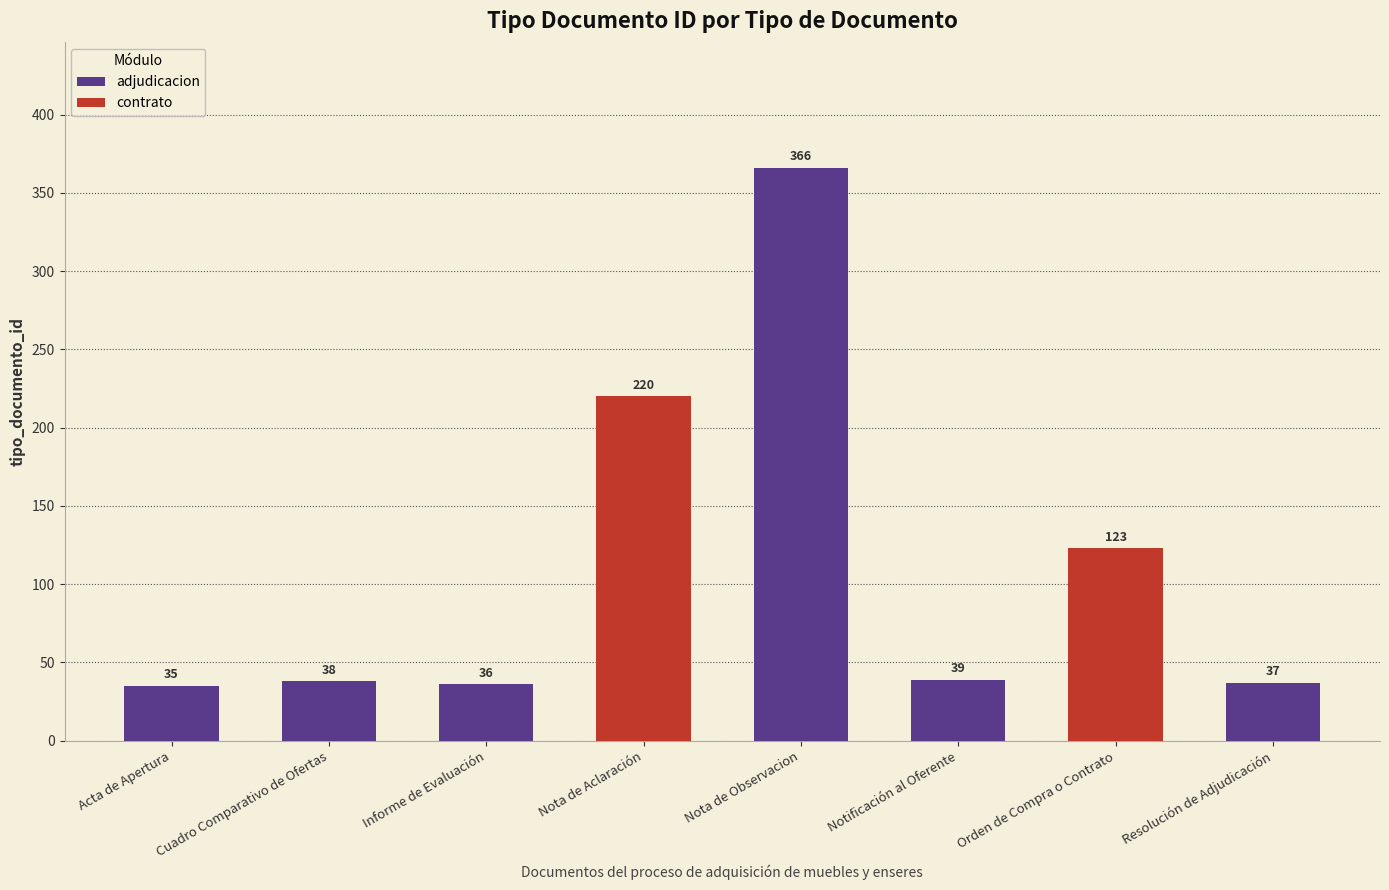

Reading right to left, extract all data points from this chart.

adjudicacion: Resolución de Adjudicación=37	Orden de Compra o Contrato=0	Notificación al Oferente=39	Nota de Observacion=366	Nota de Aclaración=0	Informe de Evaluación=36	Cuadro Comparativo de Ofertas=38	Acta de Apertura=35
contrato: Resolución de Adjudicación=0	Orden de Compra o Contrato=123	Notificación al Oferente=0	Nota de Observacion=0	Nota de Aclaración=220	Informe de Evaluación=0	Cuadro Comparativo de Ofertas=0	Acta de Apertura=0